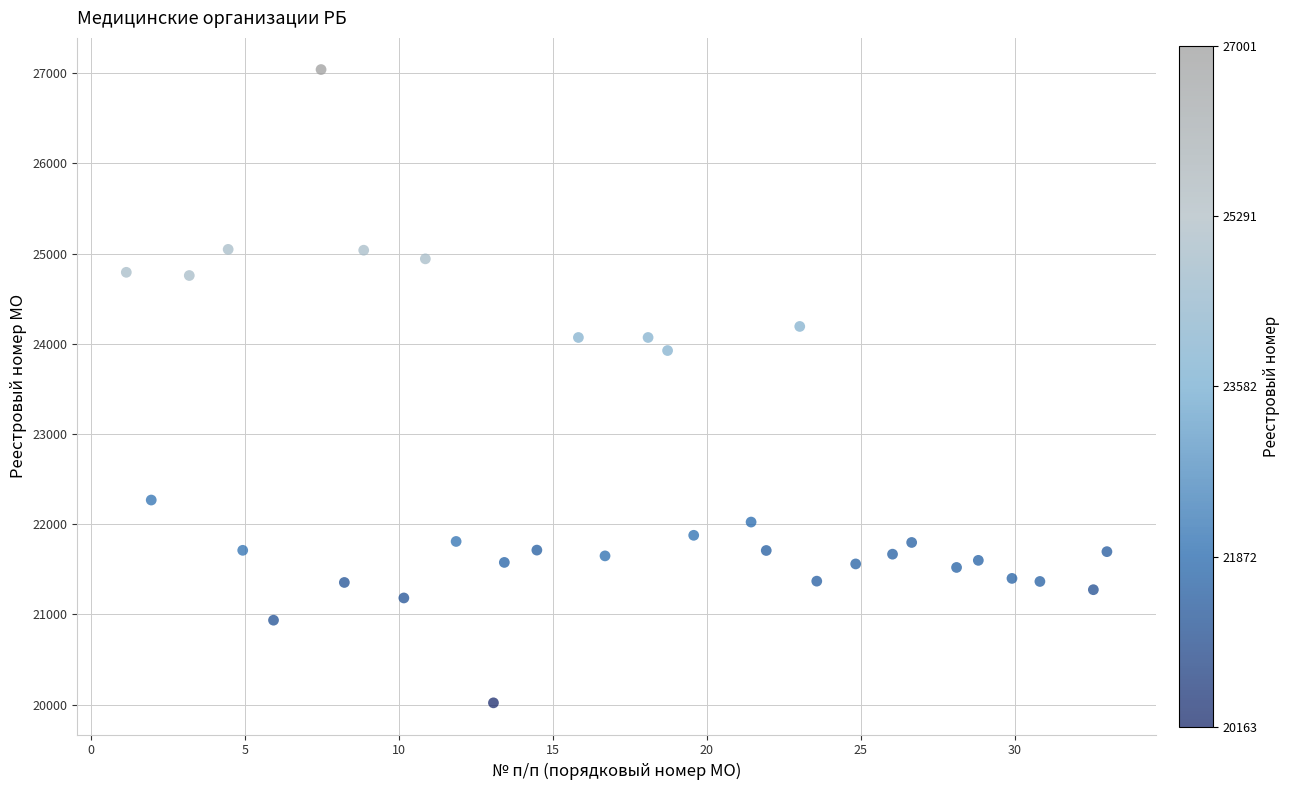

What is the range of Y values (max minus min)?

7021.3